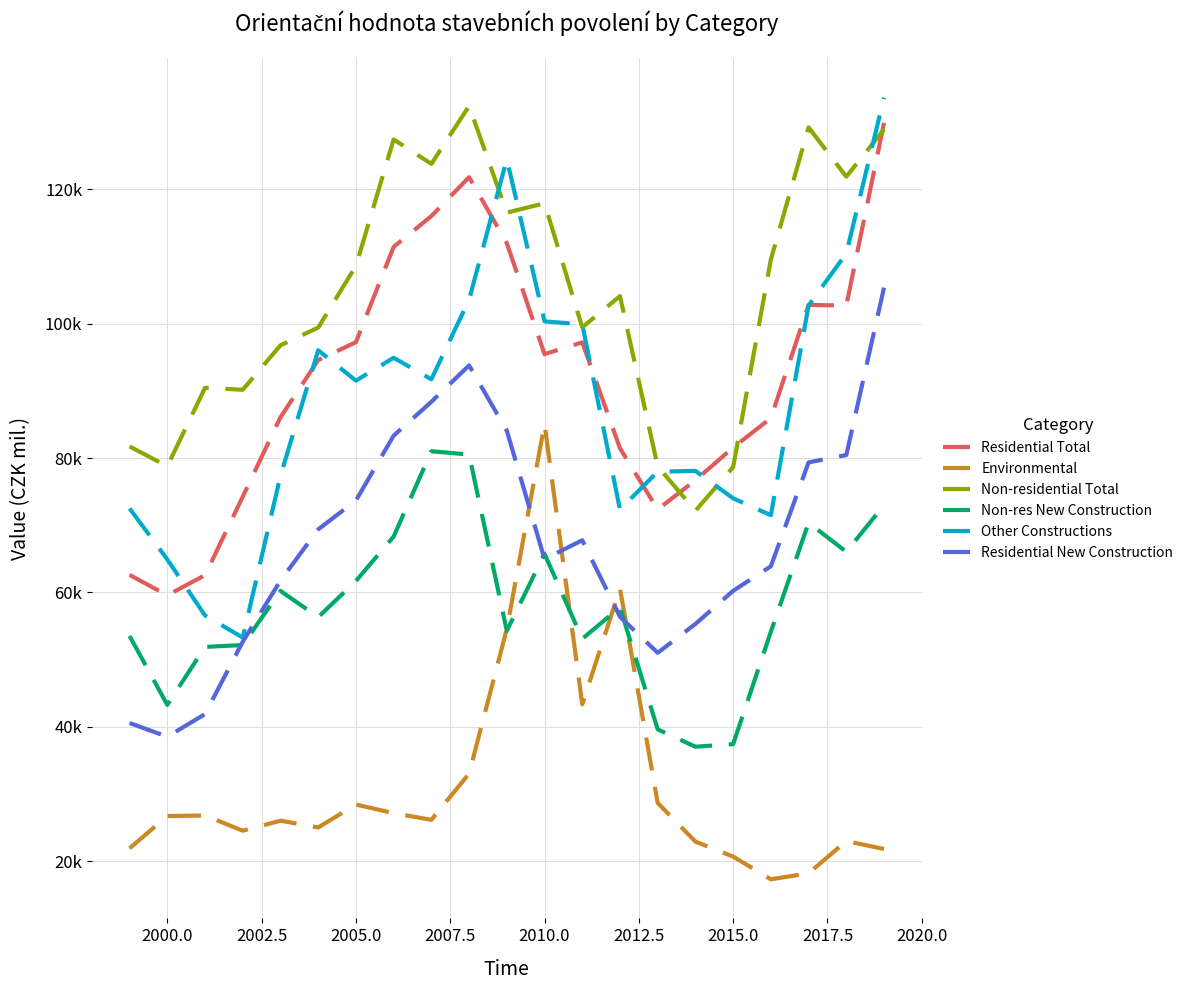

Which series has the largest total across all categories?

Non-residential Total